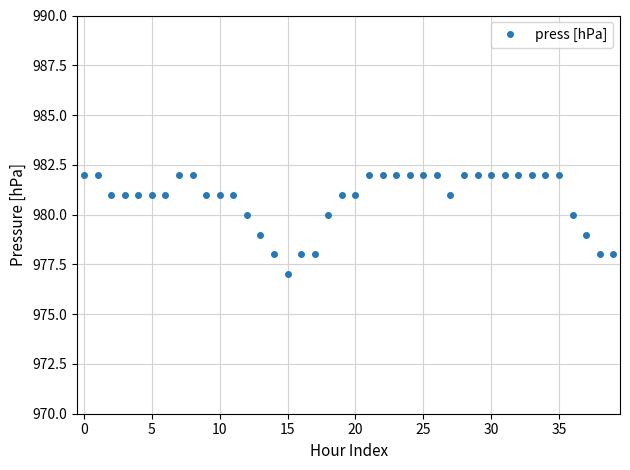

What is the average value?

981